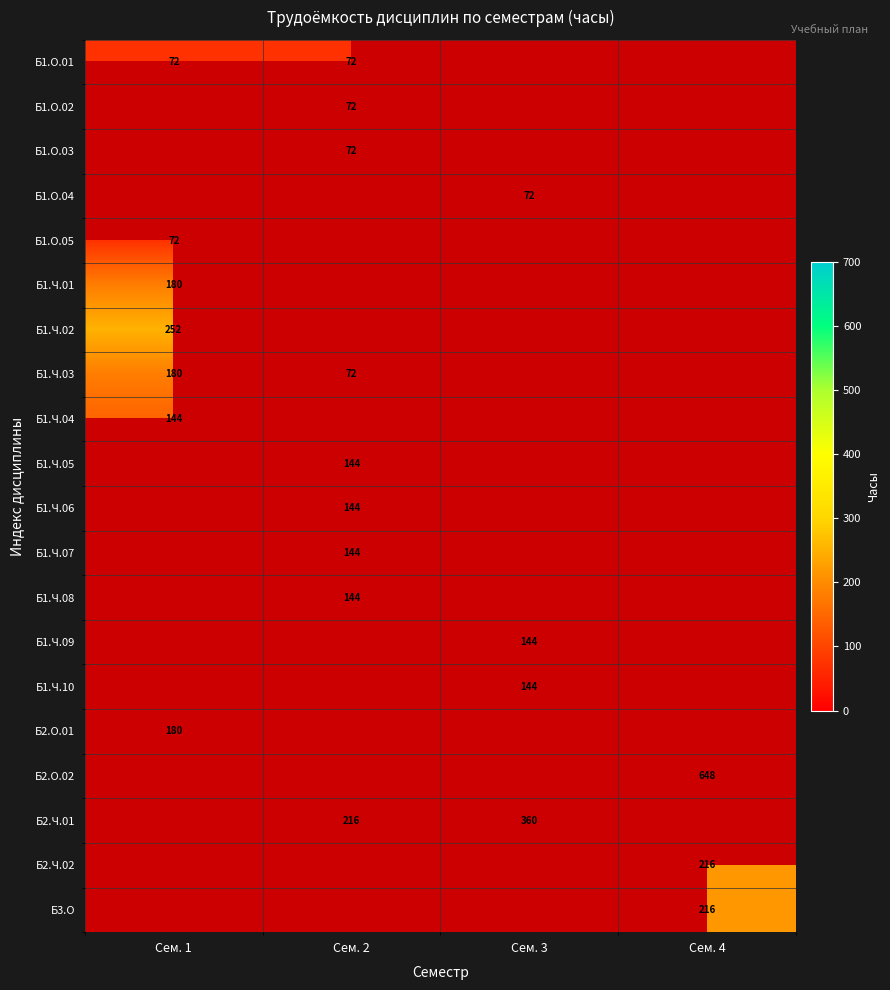

Count the number of data series in this chart.

20